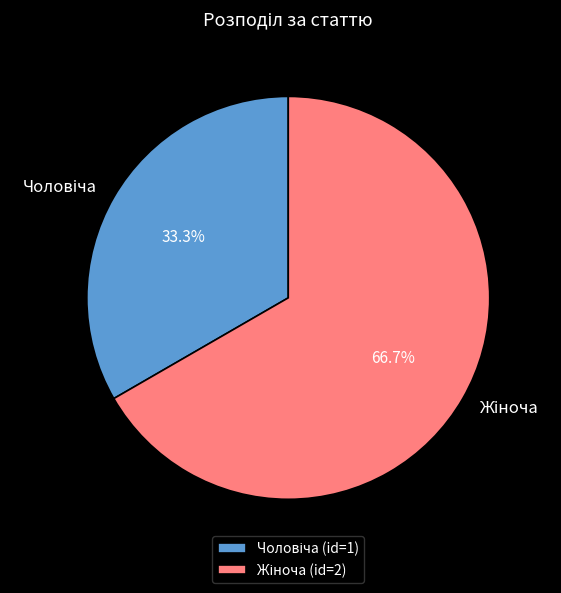

Is there any slice that represents more than half of the pie?

Yes